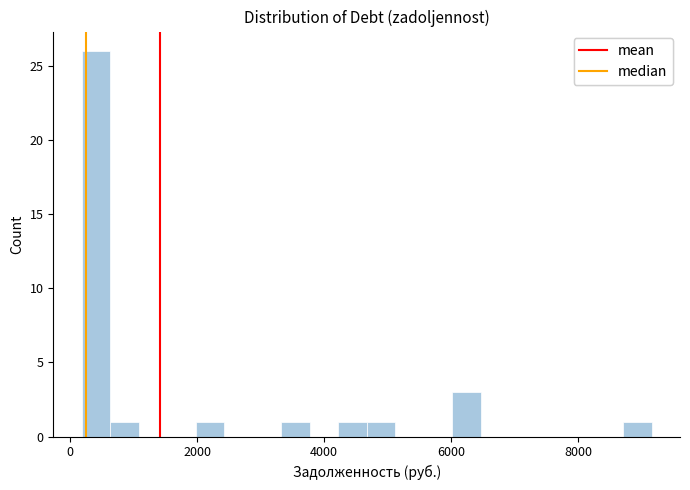

Read against the x-axis, roughly where is the centre of the tallest bar?

400